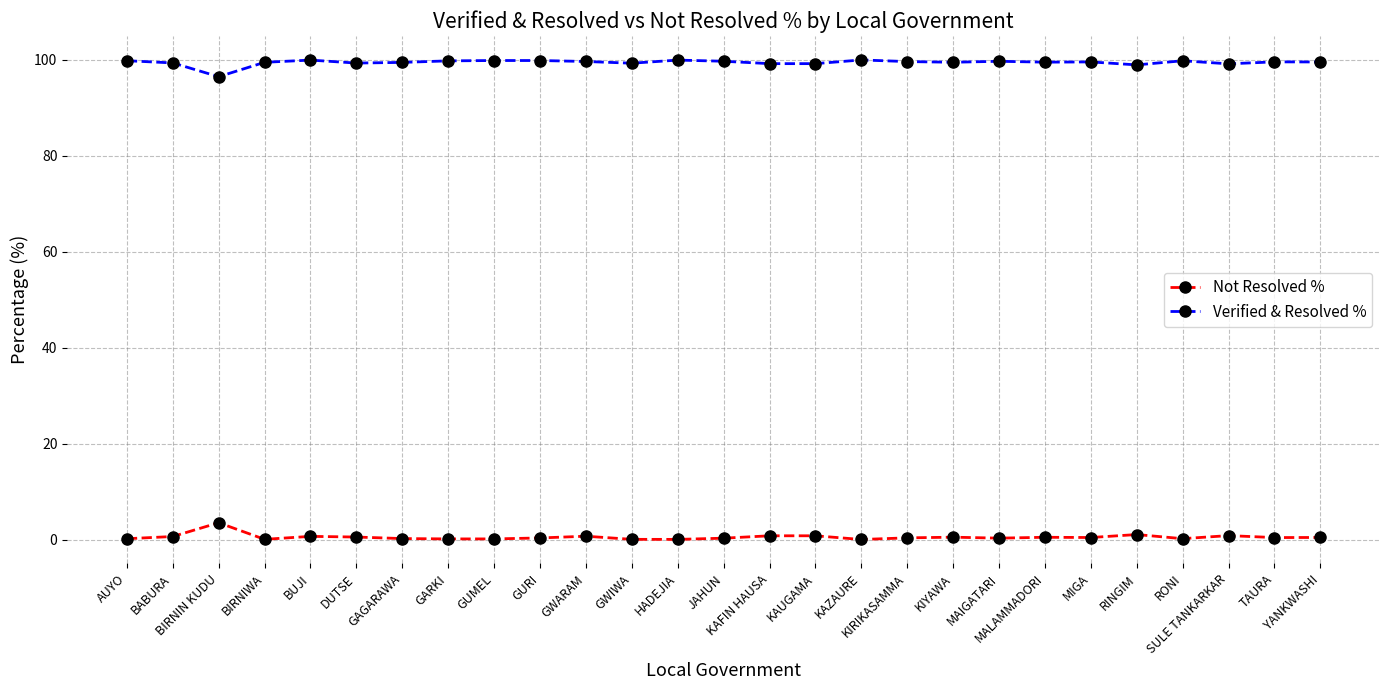

What are all the series names shown in the legend?

Not Resolved %, Verified & Resolved %